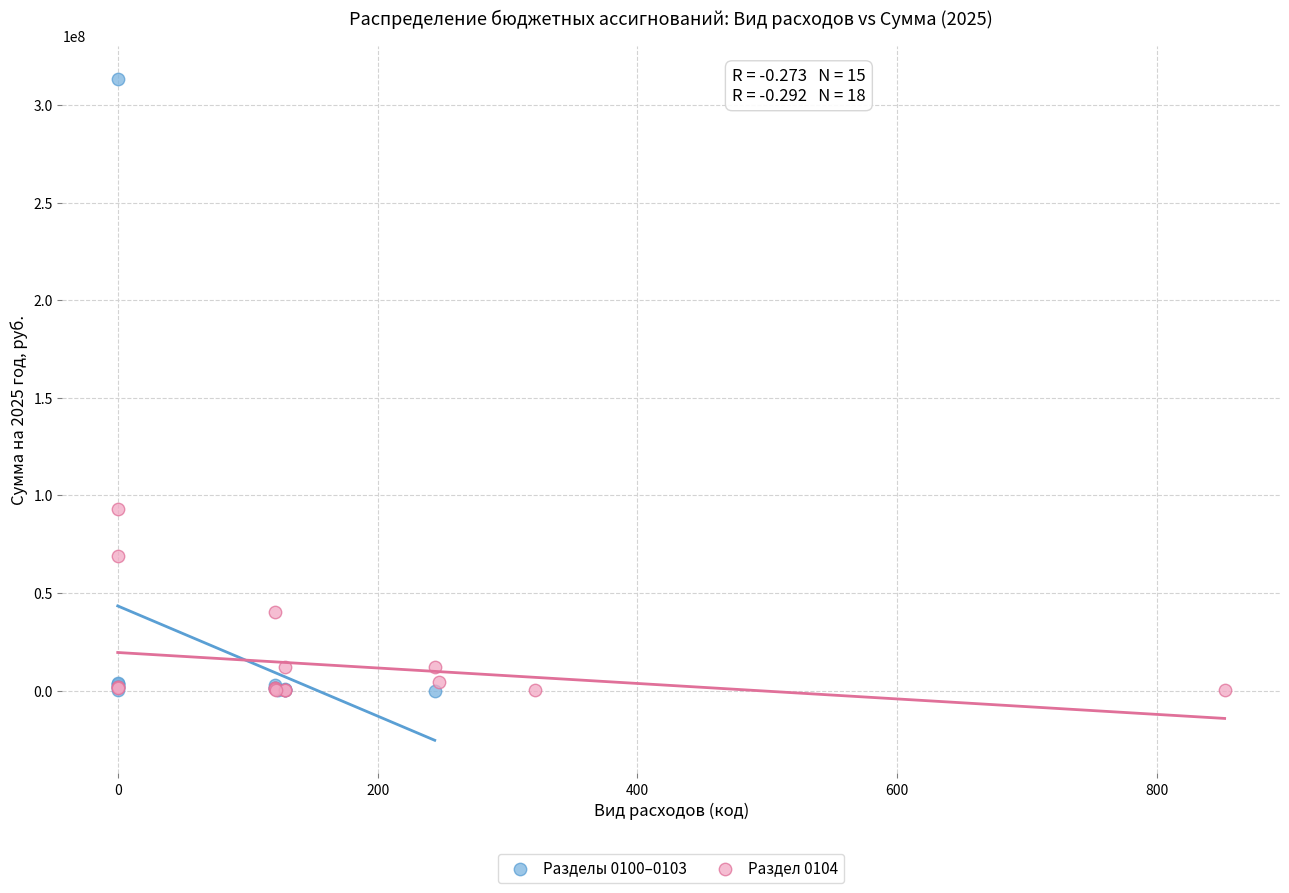

What are all the series names shown in the legend?

Разделы 0100–0103, Раздел 0104